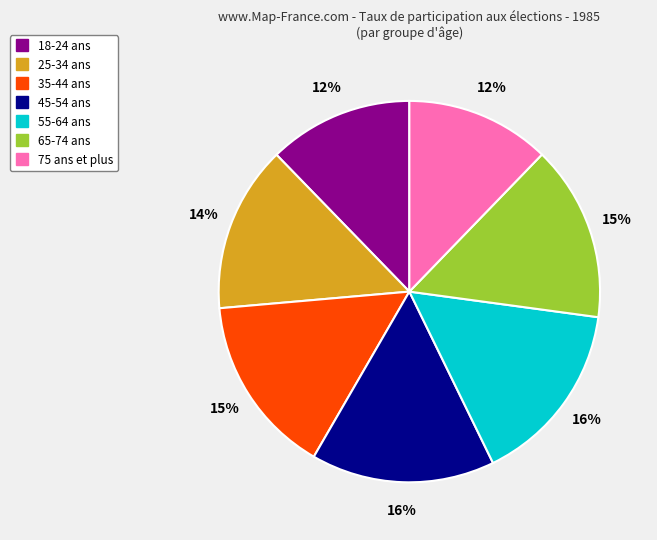

Do 45-54 ans and 25-34 ans together represent more than half of the pie?

No